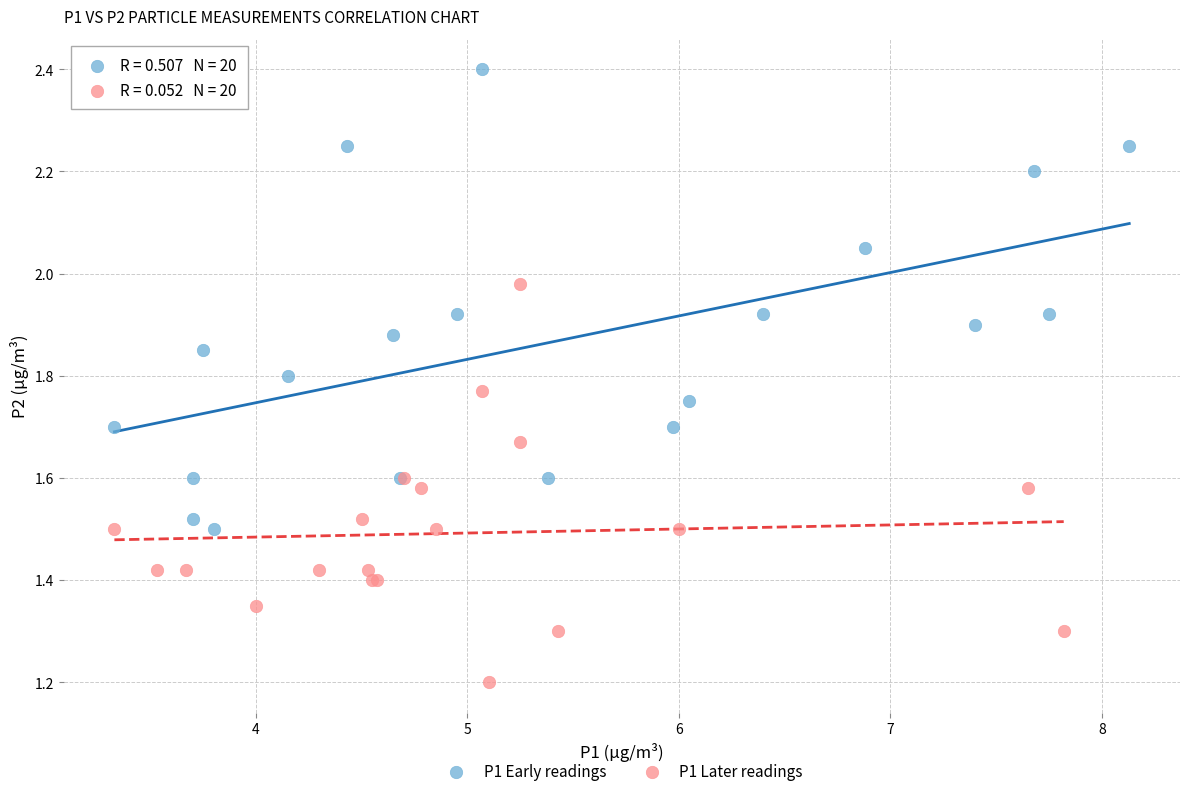

Which series contains the highest Y value?

P1 Early readings